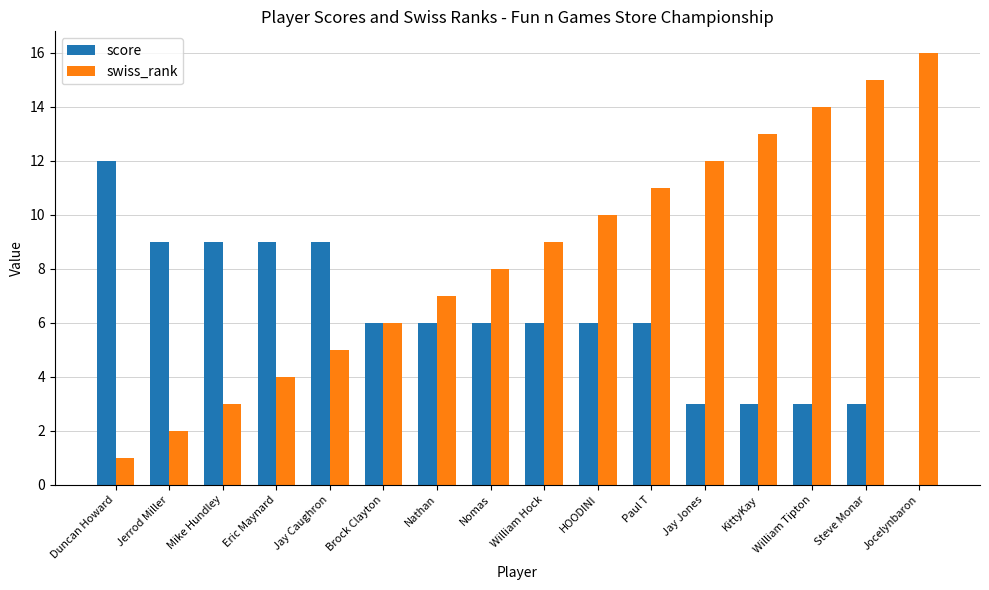

What is the total value across all series at Jerrod Miller?

11